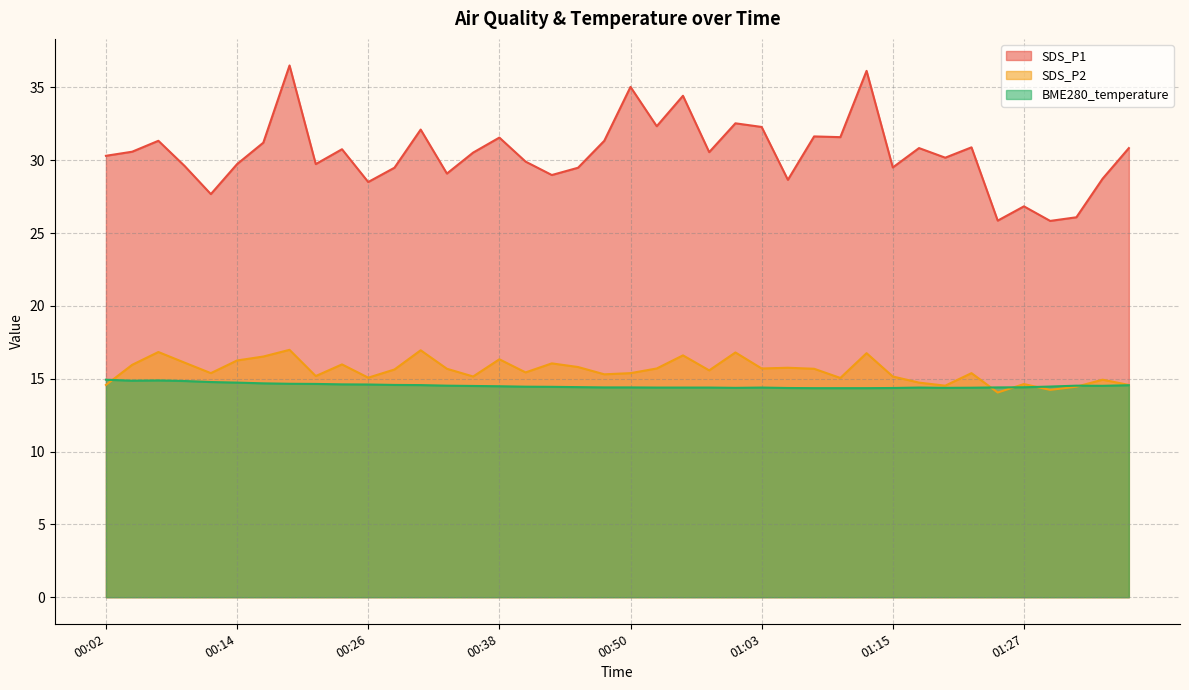

Is the value of BME280_temperature at 00:33 greater than the value of SDS_P2 at 00:19?

No